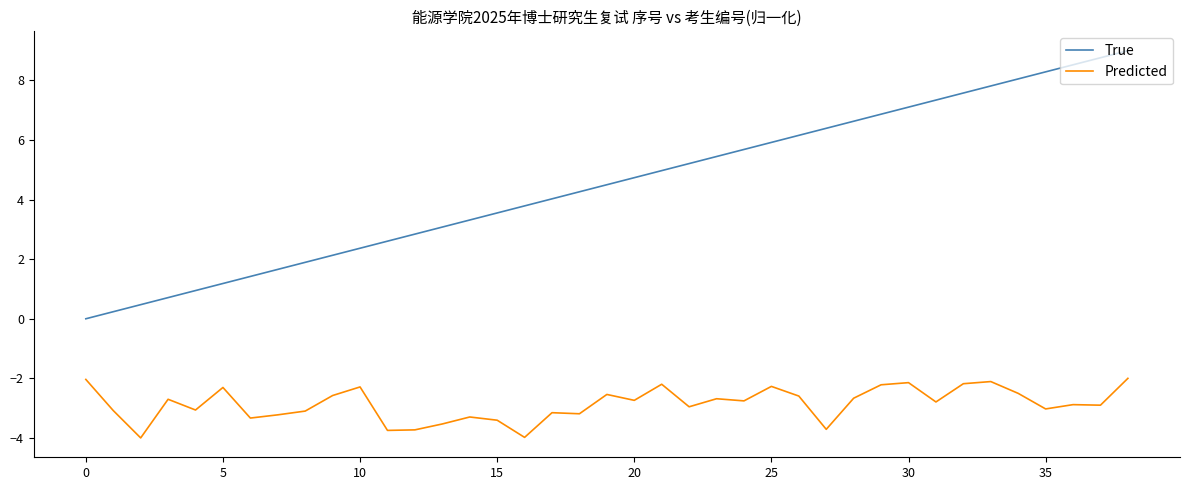

List the series in order of their peak value, highest first.

True, Predicted